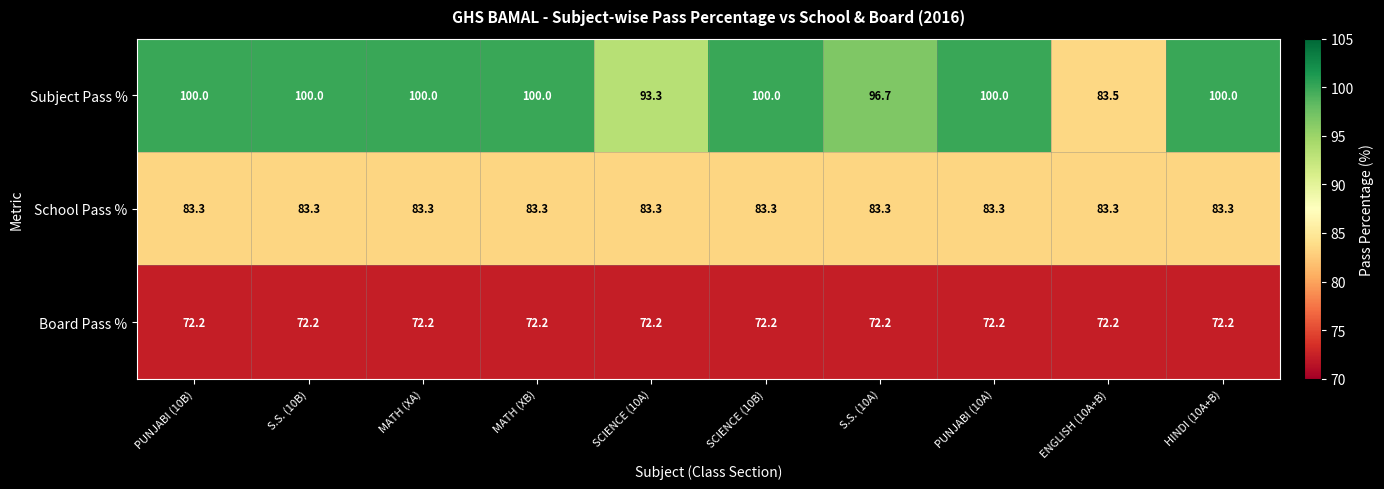

List the series in order of their peak value, highest first.

Subject Pass %, School Pass %, Board Pass %